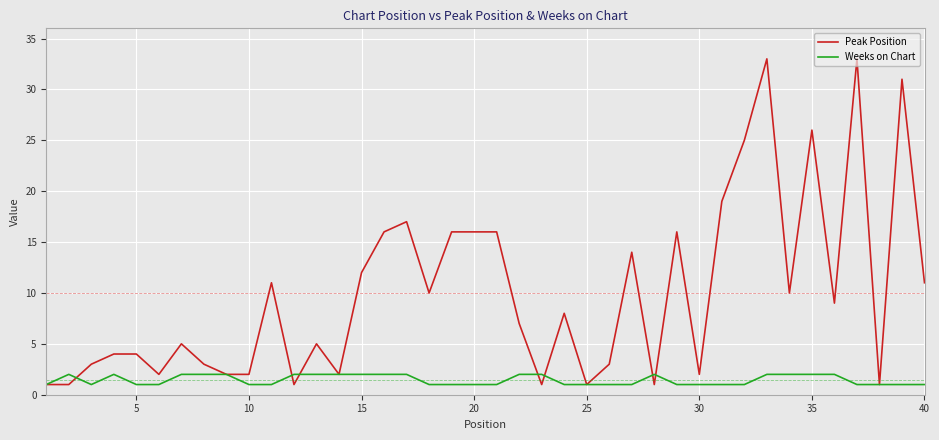

List the series in order of their peak value, lowest first.

Weeks on Chart, Peak Position